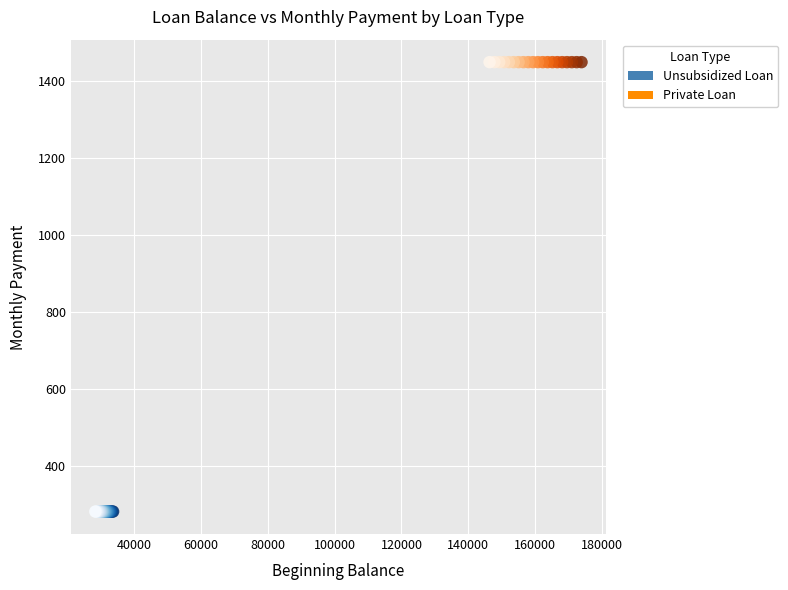

Which series reaches the maximum Y coordinate?

Private Loan